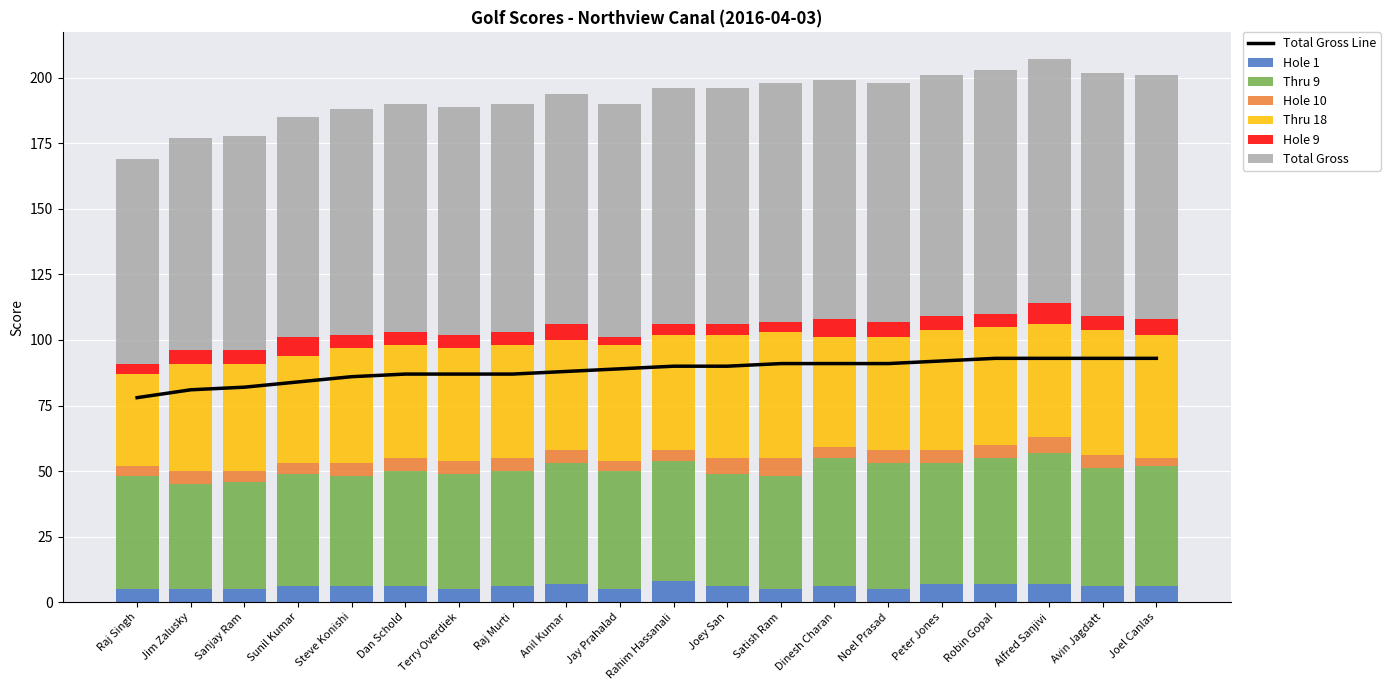

How many Hole 9 values are between 5 and 6?

12